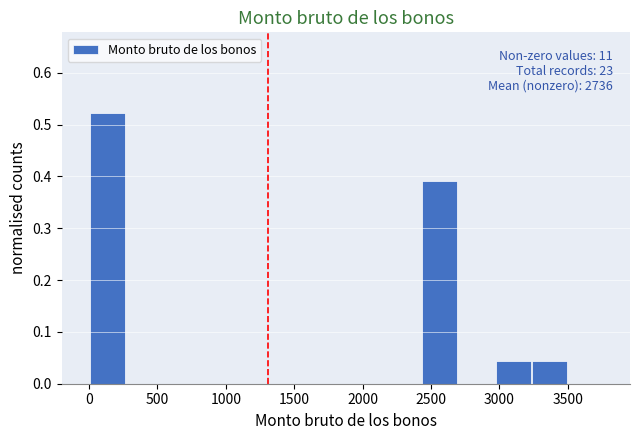

Over which range of the x-axis is the bar tallest?

0 to 250